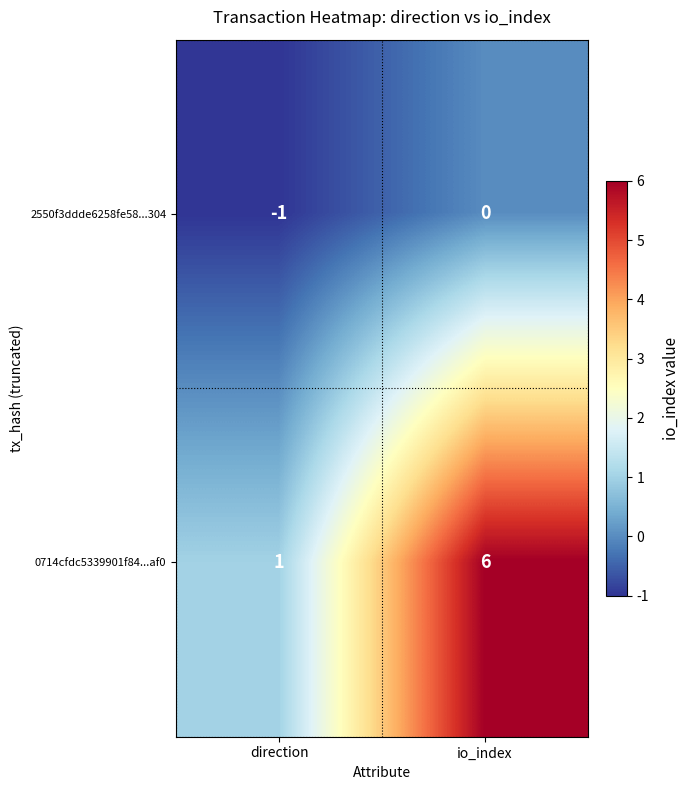

Where is 0714cfdc5339901f84...af0 nearest to the value 3?

direction